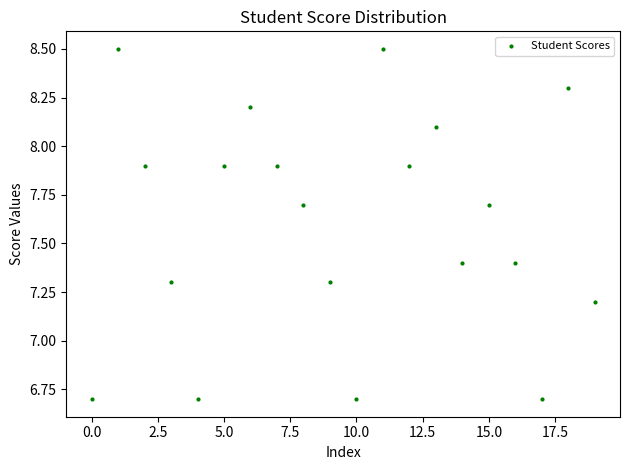

What Y value in the scatter plot is closest to 7?

7.2